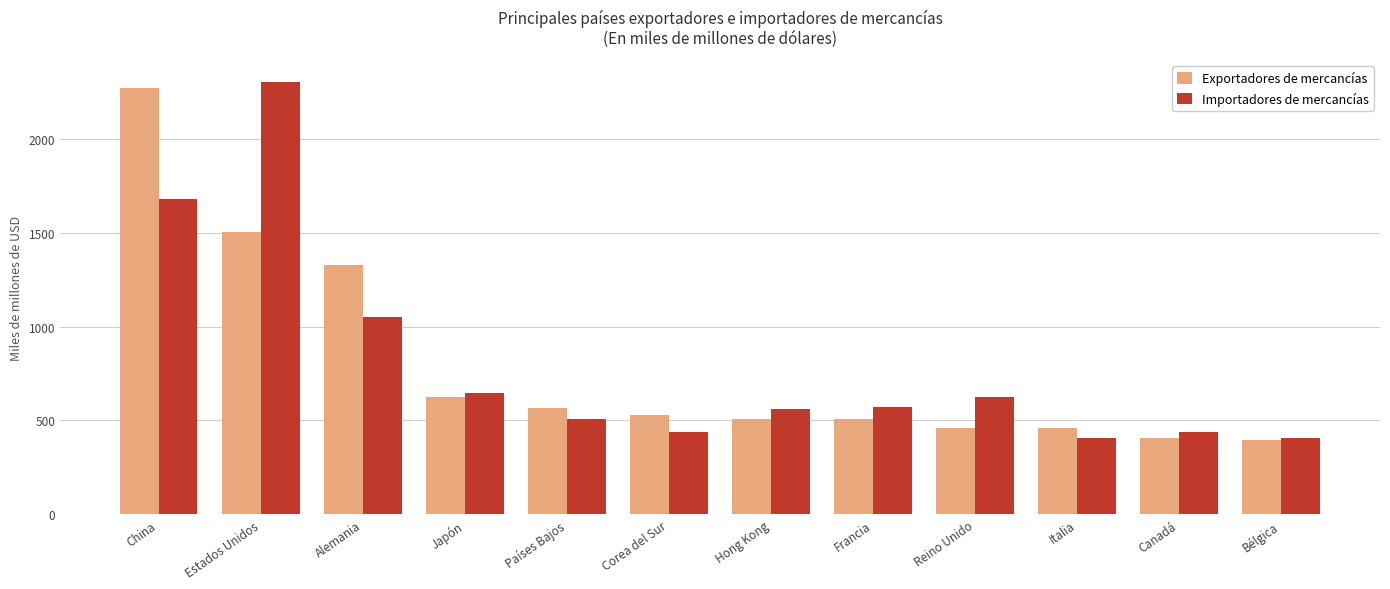

What is the spread (max minus min) of values at Reino Unido?

165.4